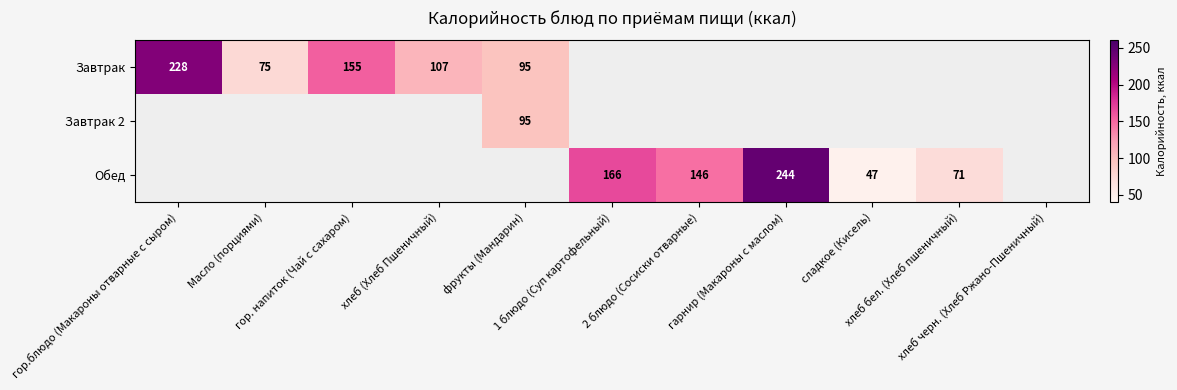

At which category is the sum across all series the highest?

гарнир (Макароны с маслом)